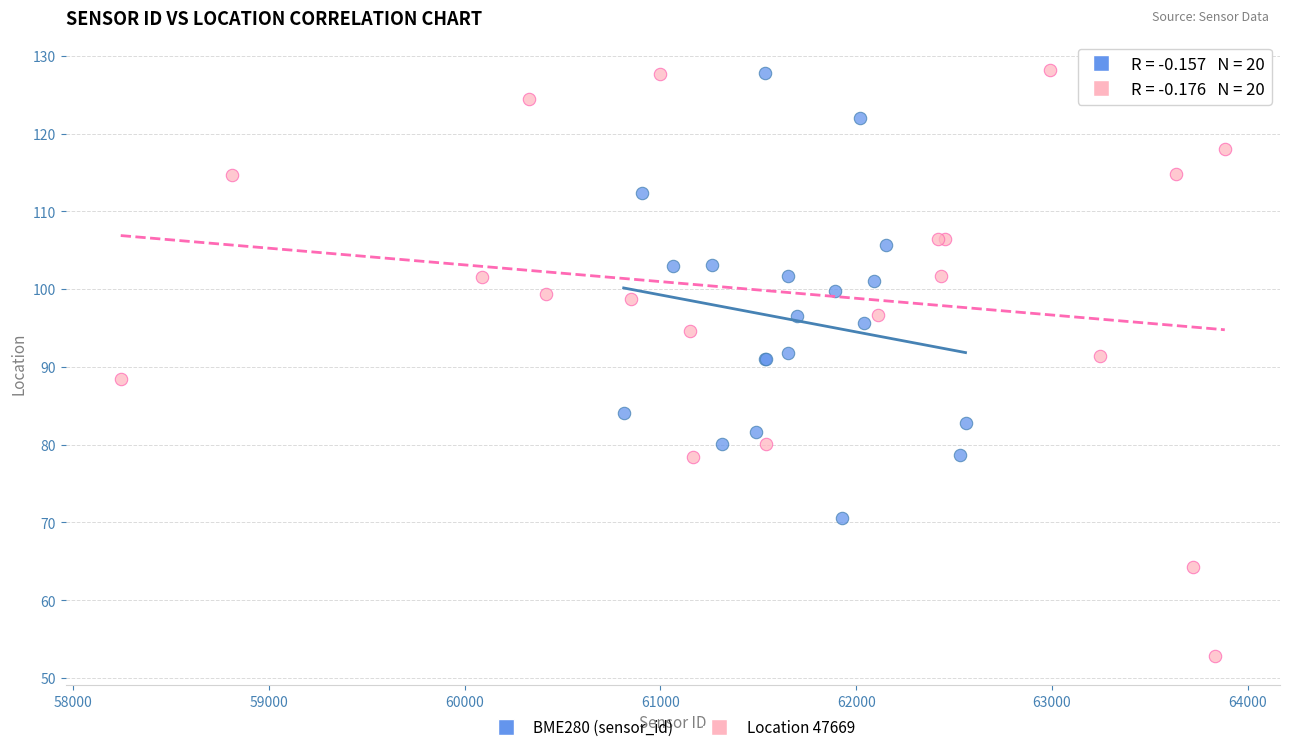

What are all the series names shown in the legend?

BME280 (sensor_id), Location 47669